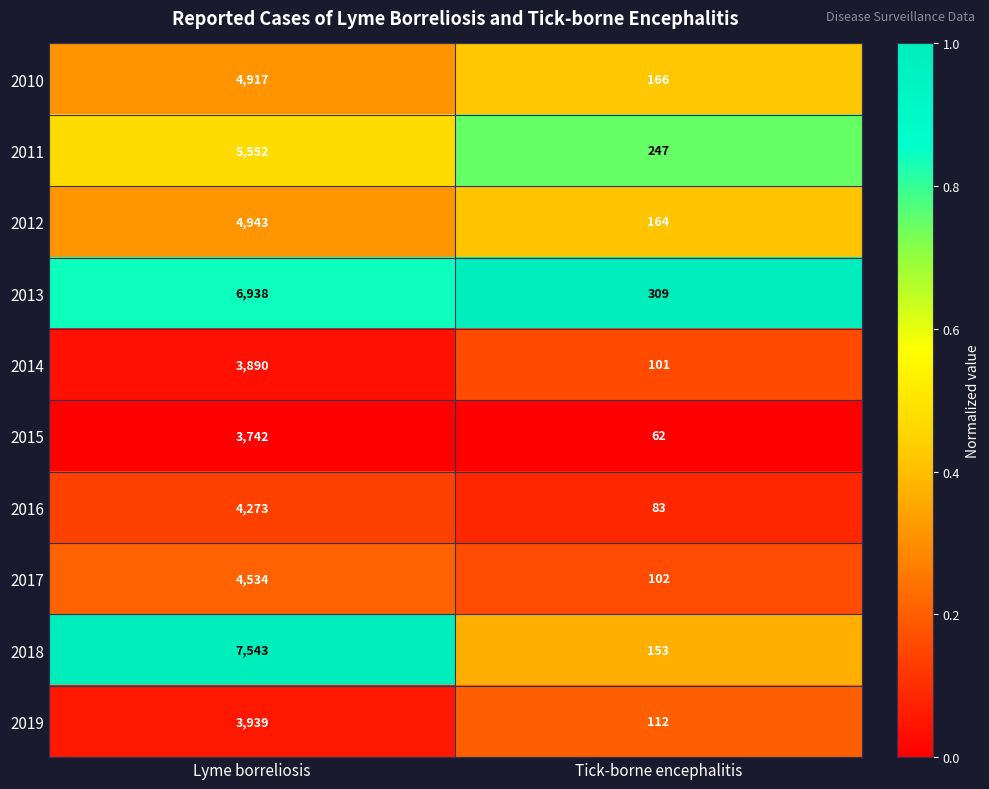

At which label does 2014 reach its minimum?

Tick-borne encephalitis